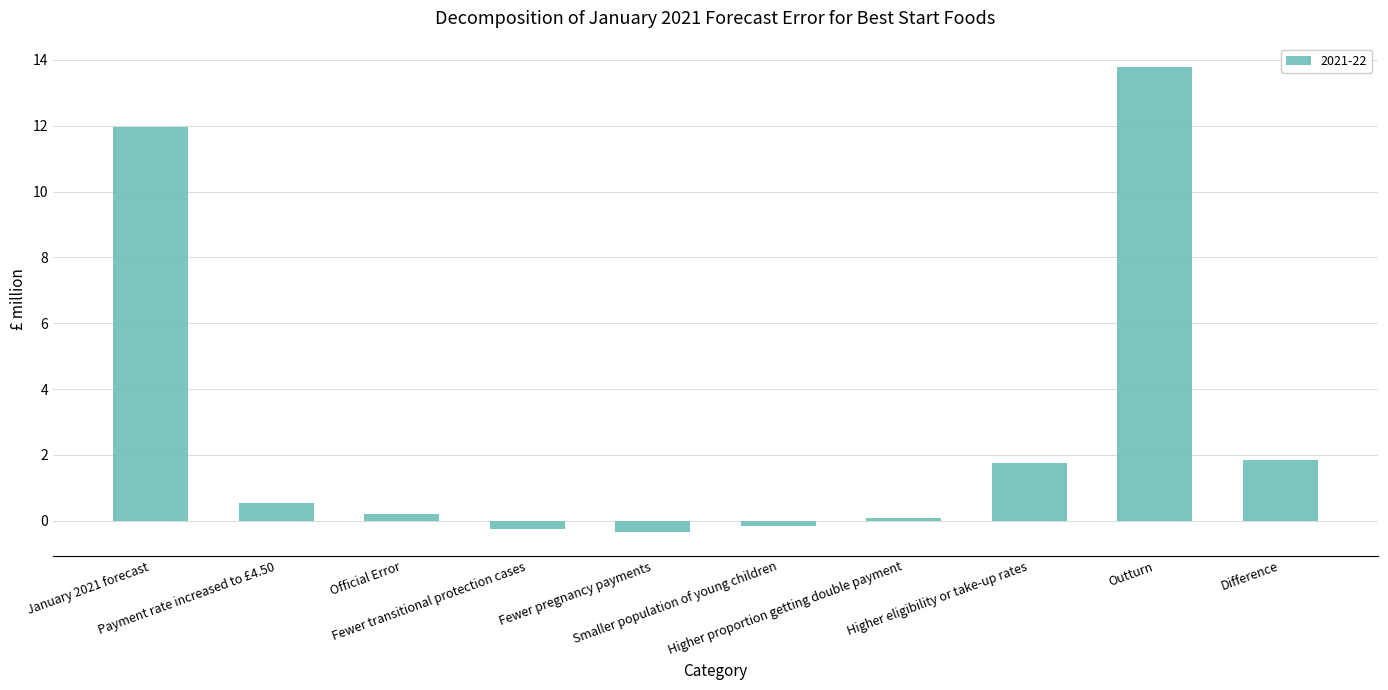

True or false: the data shows 0.2 at Official Error.

True